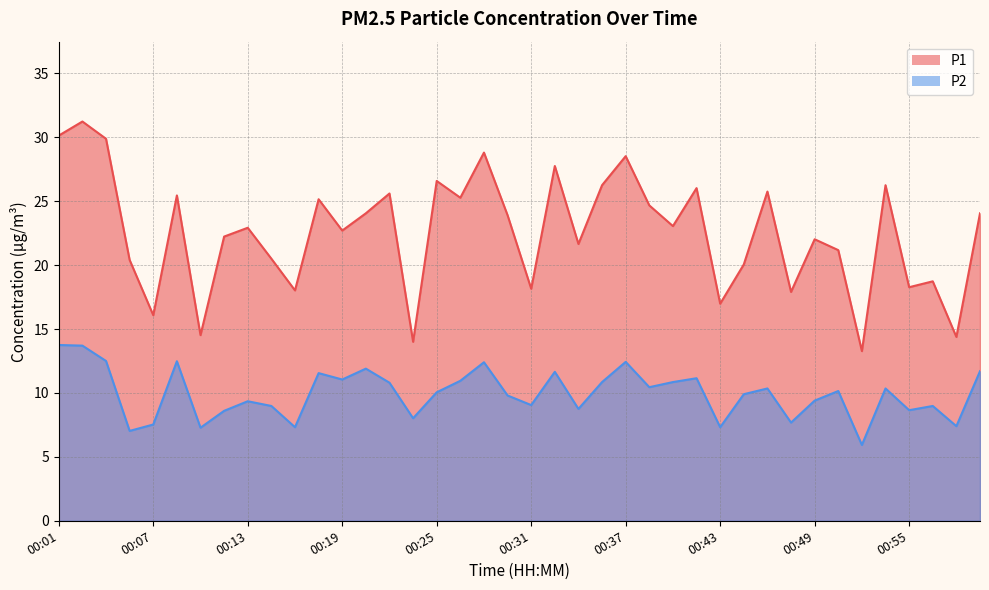

The P1 series shows 14.5 at 00:10. True or false?

True